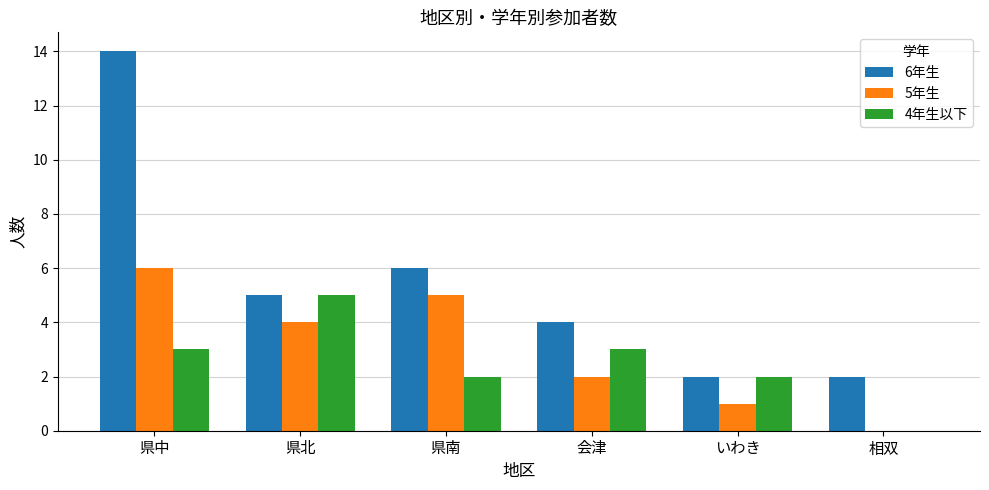

True or false: 5年生 has a value of 1 at いわき.

True